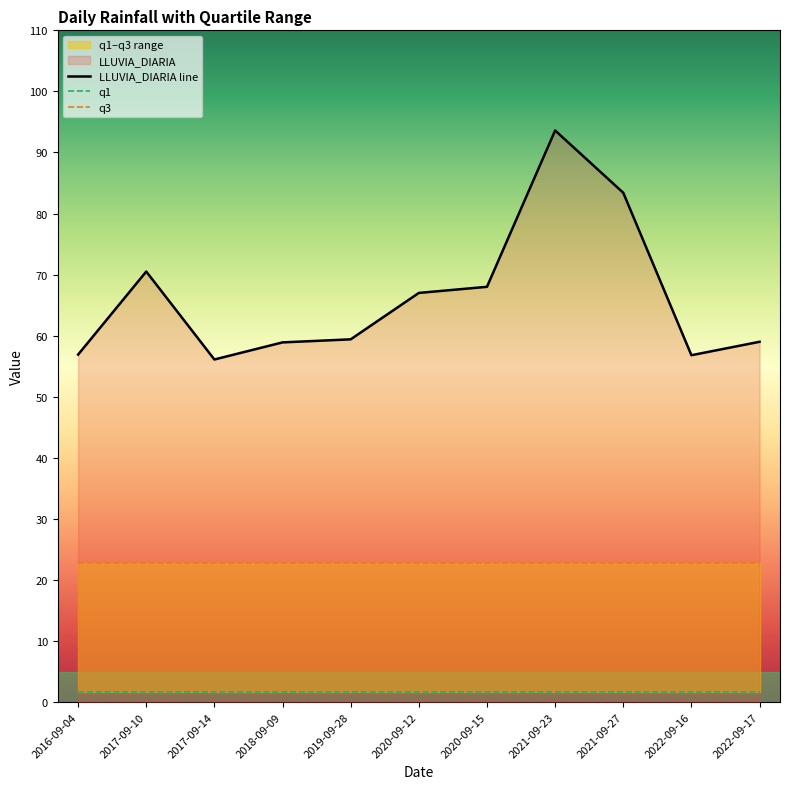

What is the sum of all LLUVIA_DIARIA values?

729.6